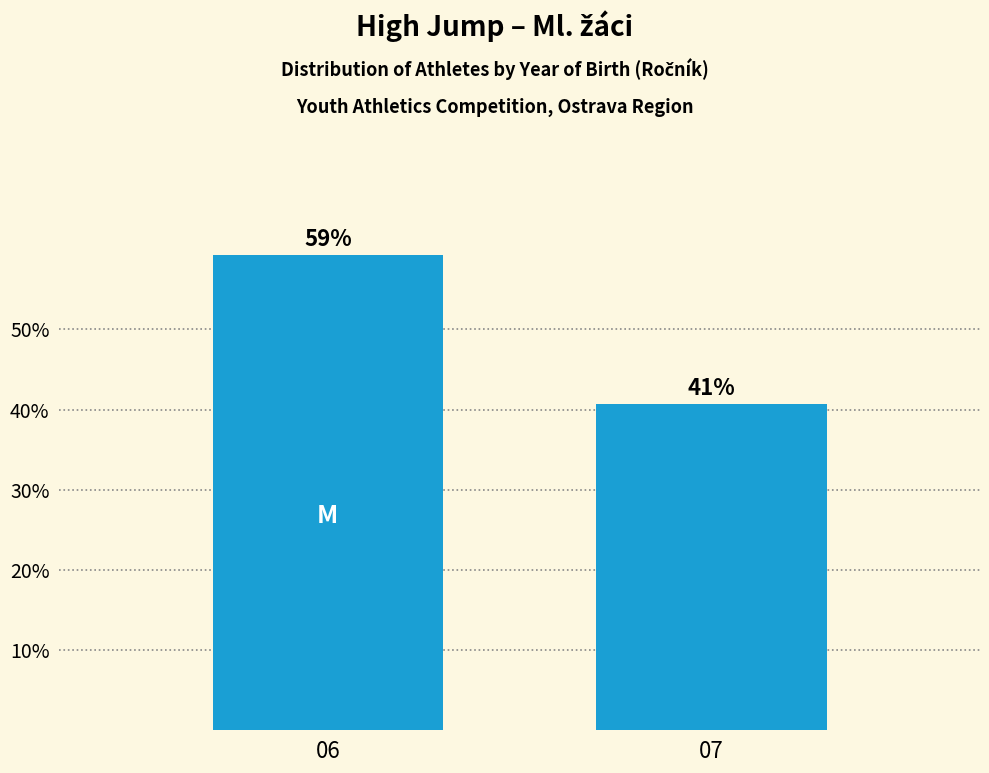

List the labels in order of value, smallest first.

07, 06